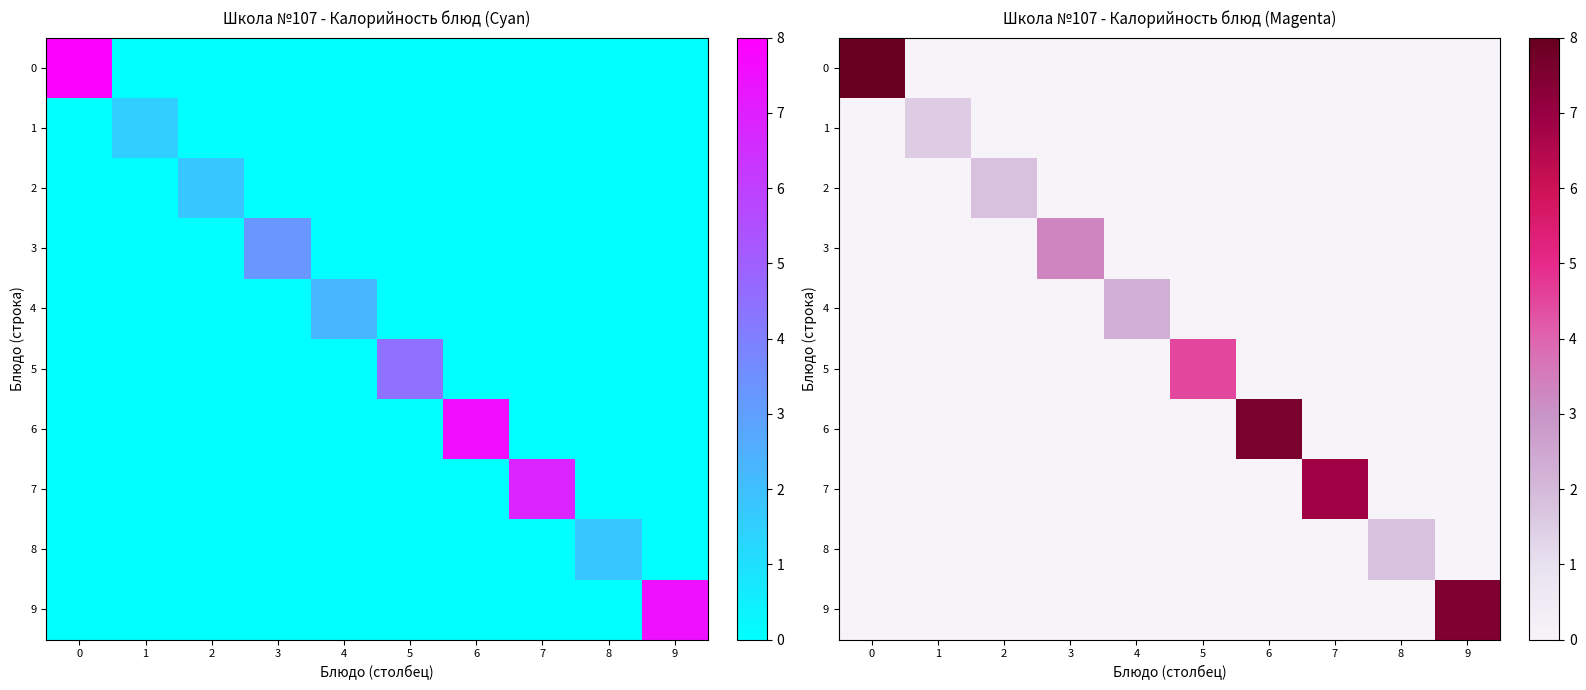

True or false: row_8 has a value of -28.0 at 6.

False